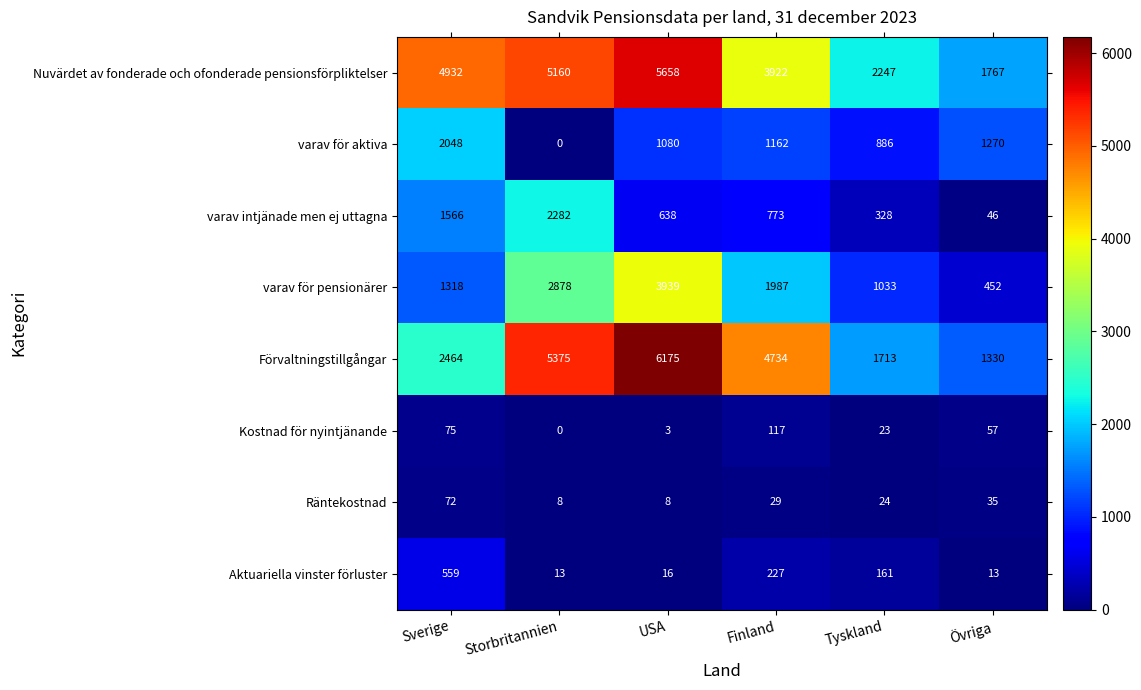

What is the difference between the Förvaltningstillgångar values at Tyskland and Finland?

3021